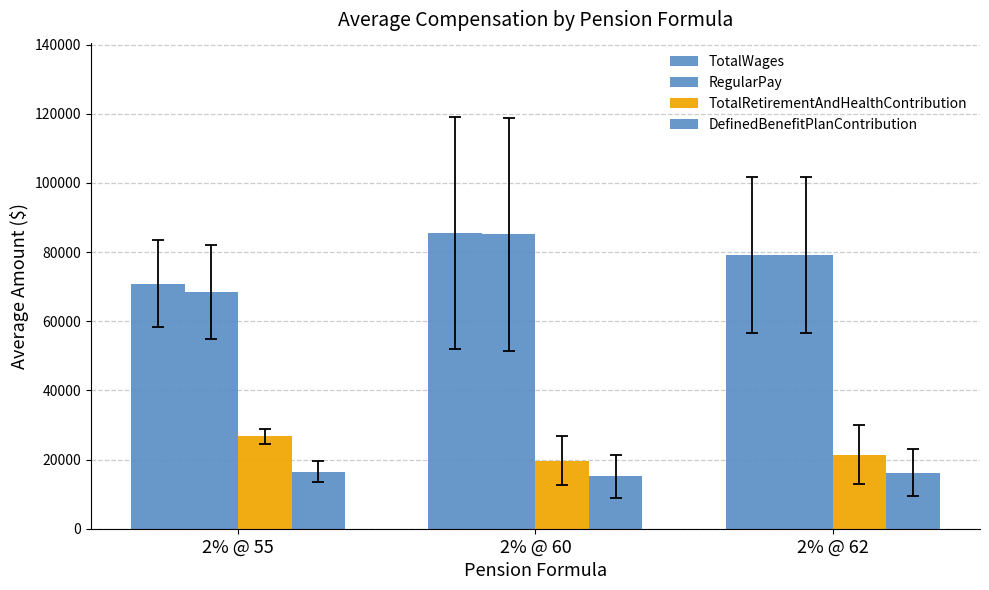

What is the minimum value for TotalWages?

70882.9